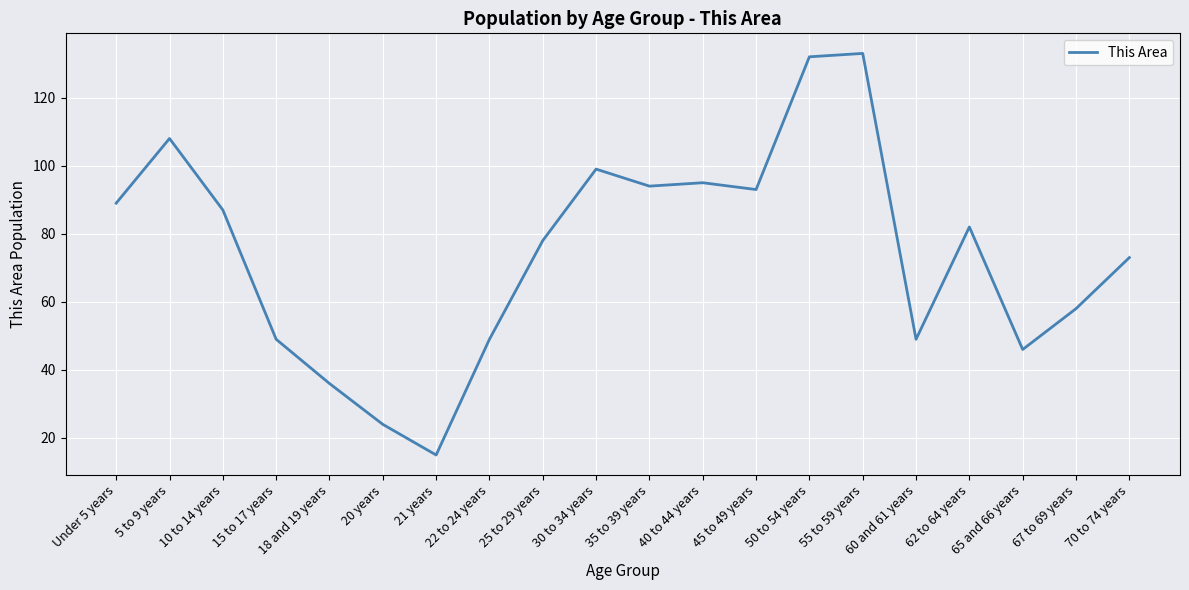

Count the number of categories in the chart.

20